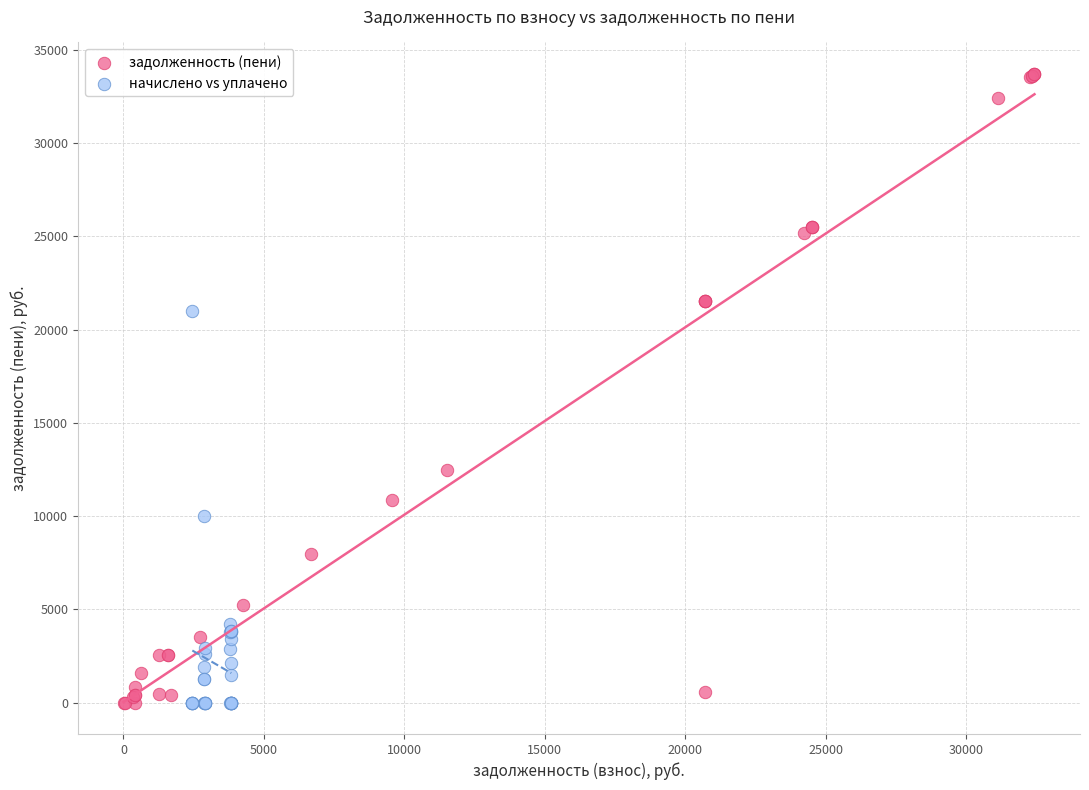

Which series contains the highest Y value?

задолженность (пени)